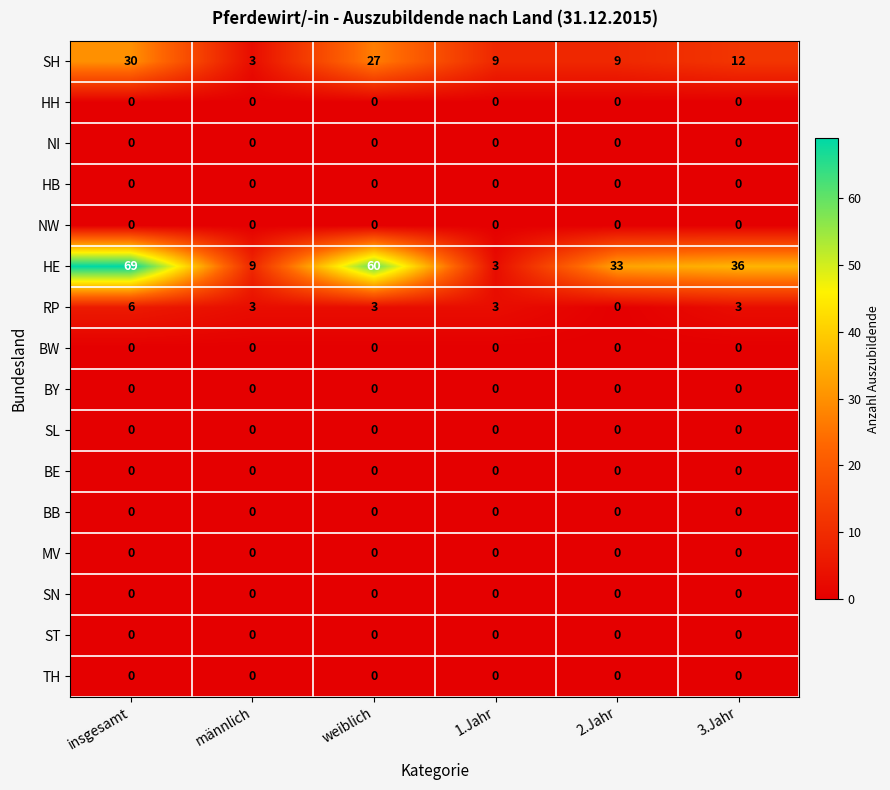

Between insgesamt and männlich, which series saw the biggest shift?

HE